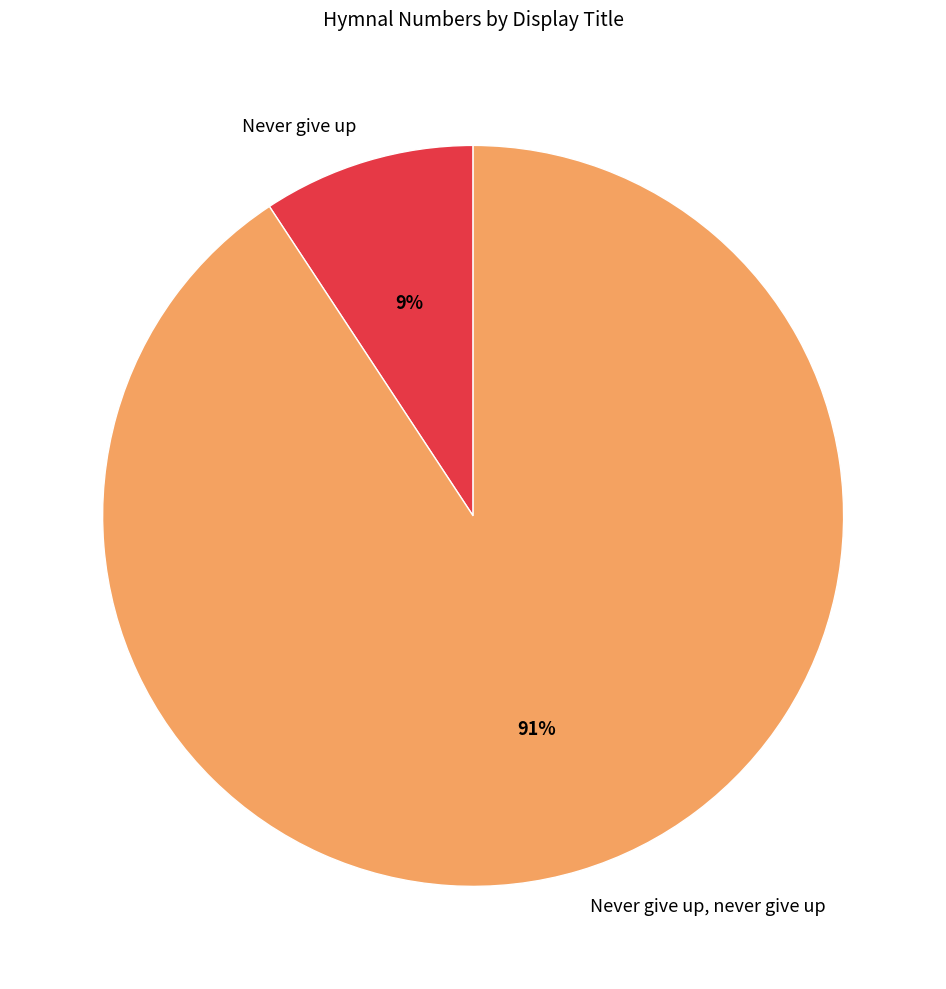

Do Never give up, never give up and Never give up together represent more than half of the pie?

Yes